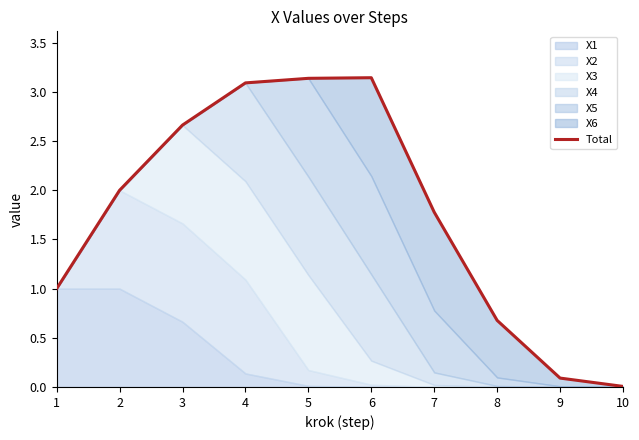

Where is the data nearest to the value 1?

1